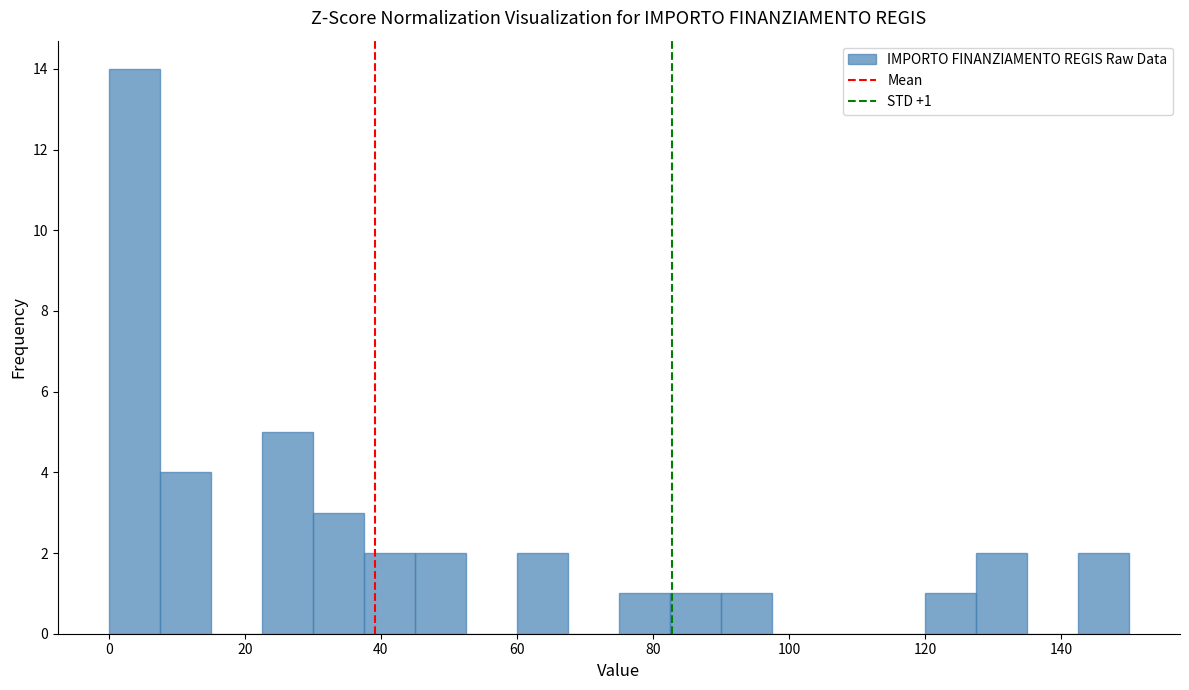

Around what value on the x-axis is the tallest bar? Give the approximate position of its centre, as read against the axis.

4